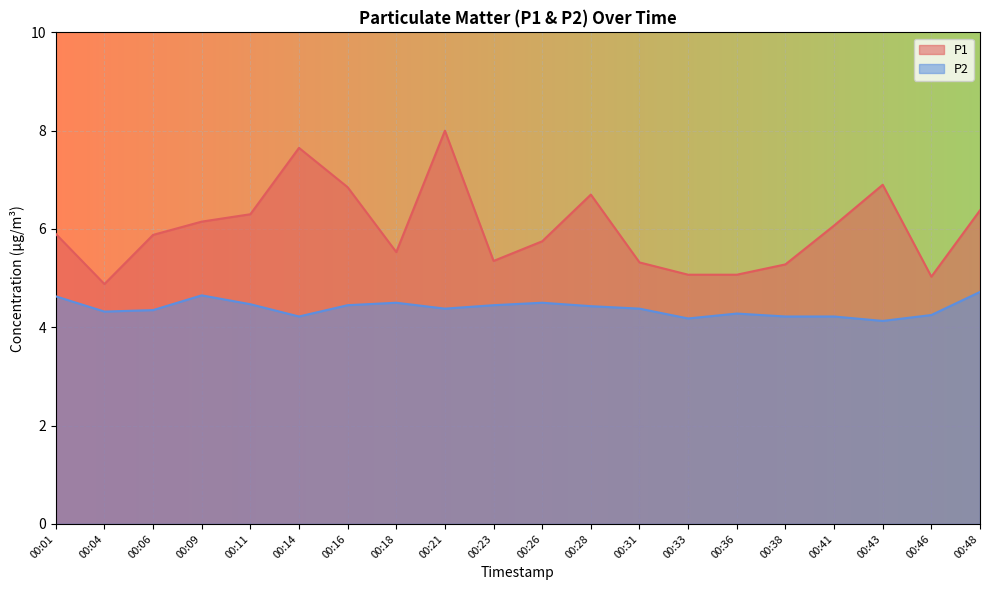

Which series has the largest total across all categories?

P1